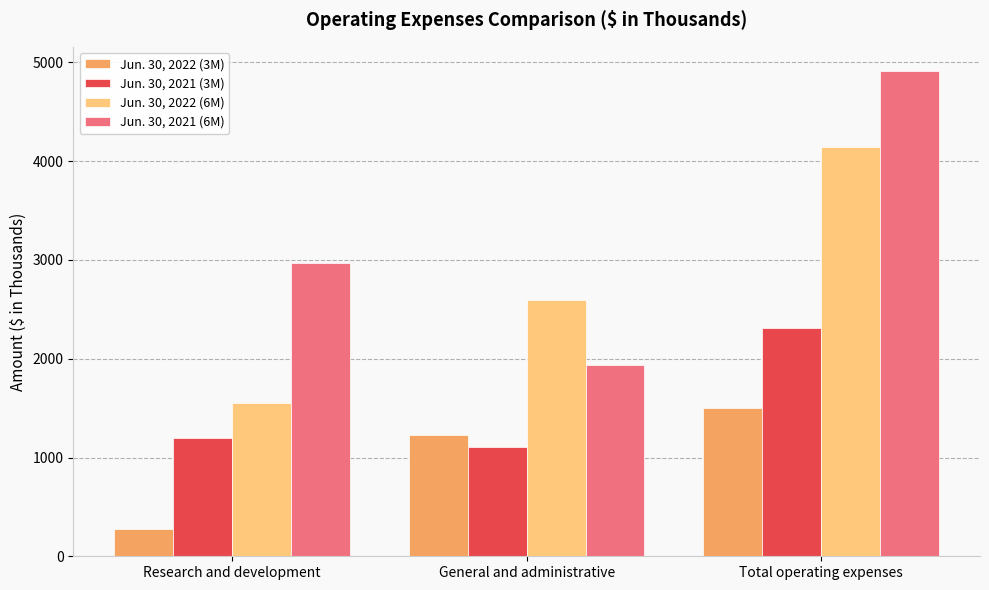

Count the number of categories in the chart.

3